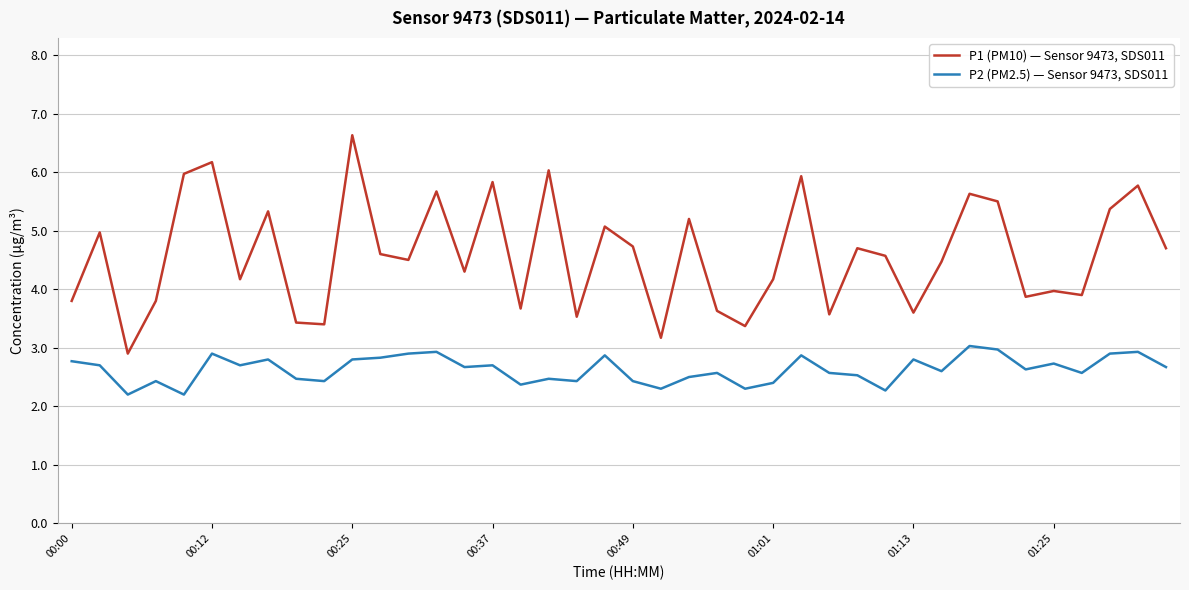

True or false: P2 (PM2.5) — Sensor 9473, SDS011 has more than 2 points higher than both neighbors.

True